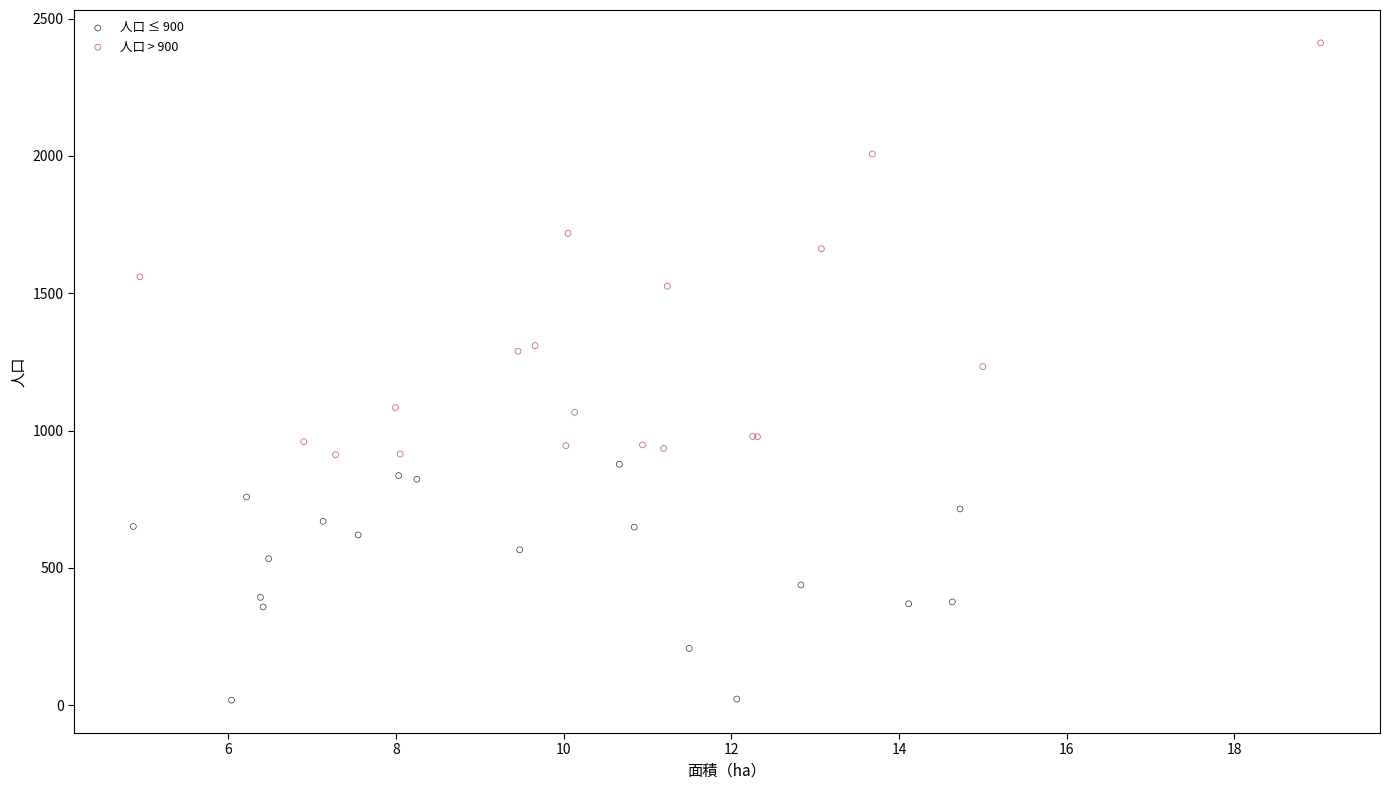

Which series has the widest spread of Y values?

人口 > 900